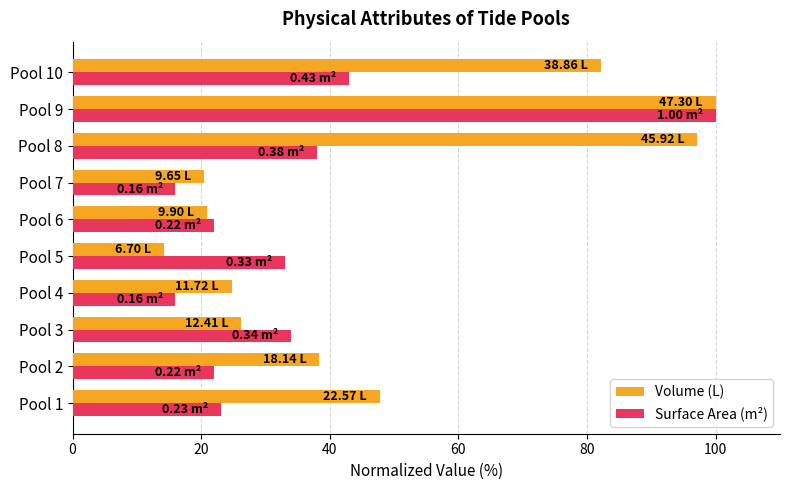

Which series changed the most between Pool 4 and Pool 10?

Volume (L)